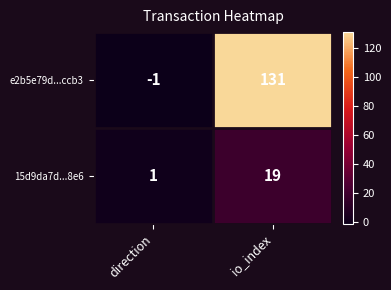

Reading left to right, transcribe all the data shown in this chart.

e2b5e79d...ccb3: -1	131
15d9da7d...8e6: 1	19